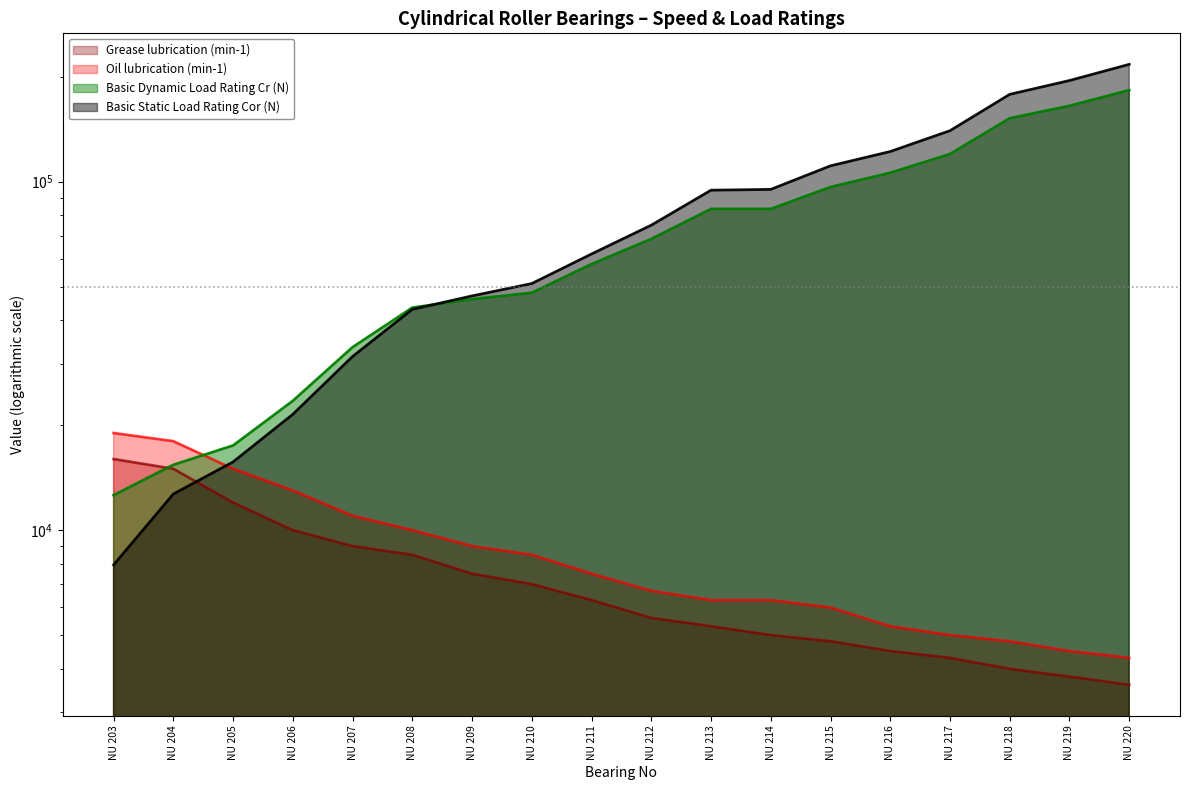

What is the greatest value displayed?

217000